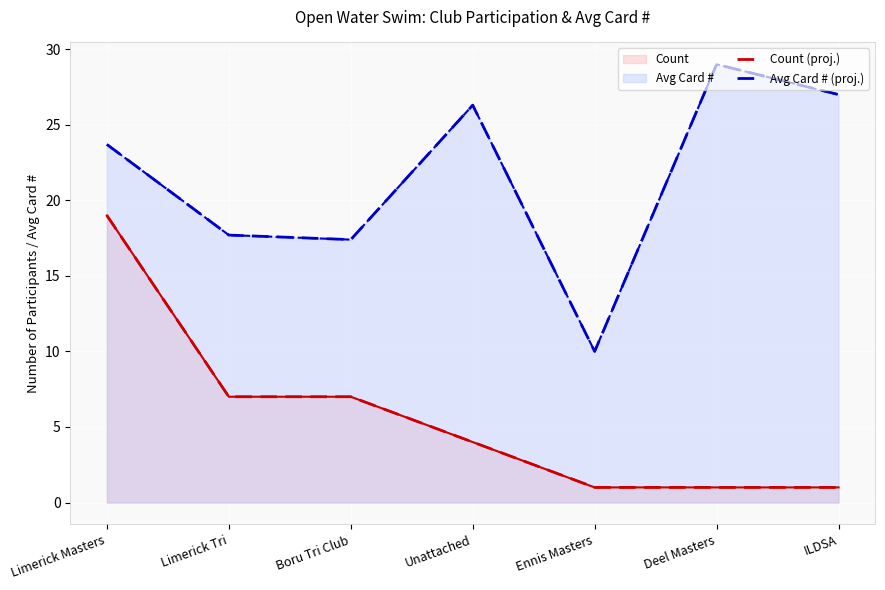

At which label does Avg Card # (proj.) first exceed 23?

Limerick Masters